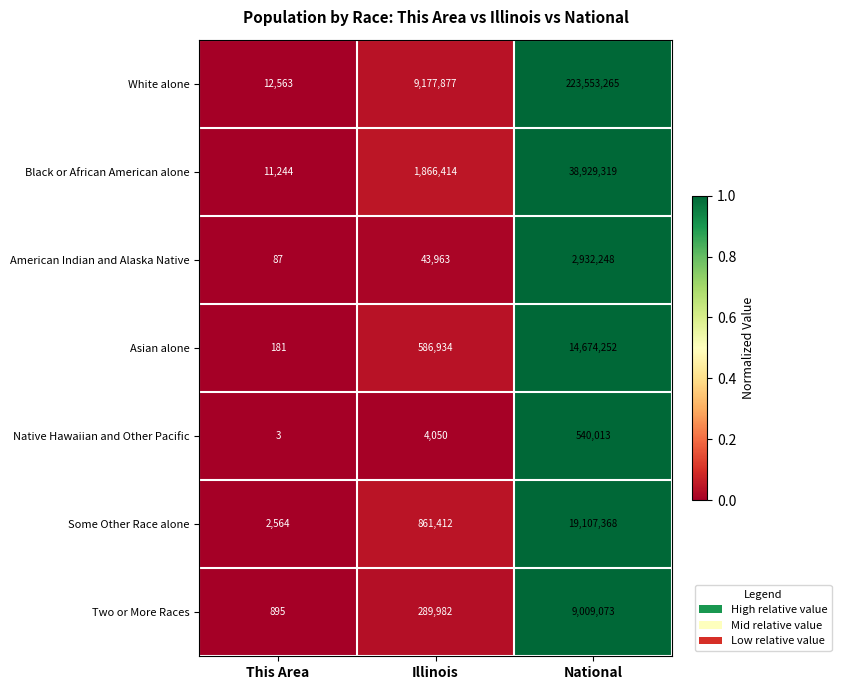

What is the sum of all White alone values?

232743705